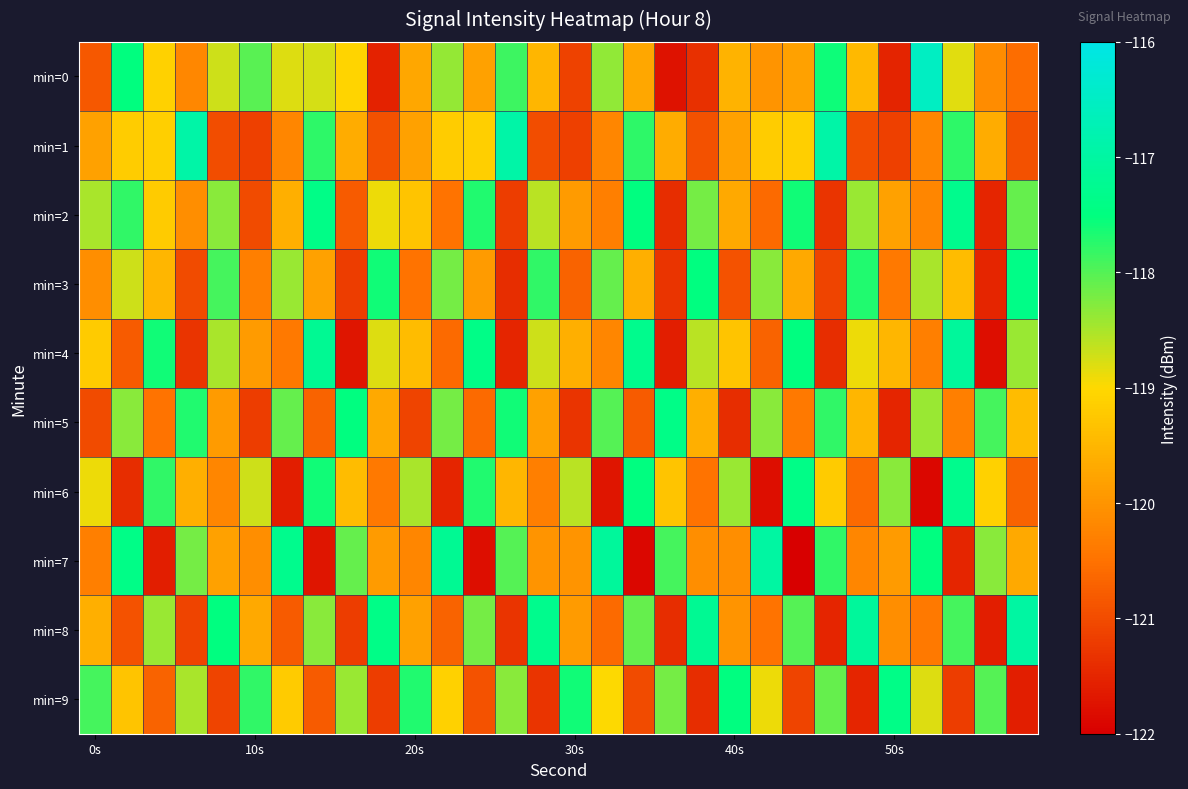

How many series are shown in this chart?

10